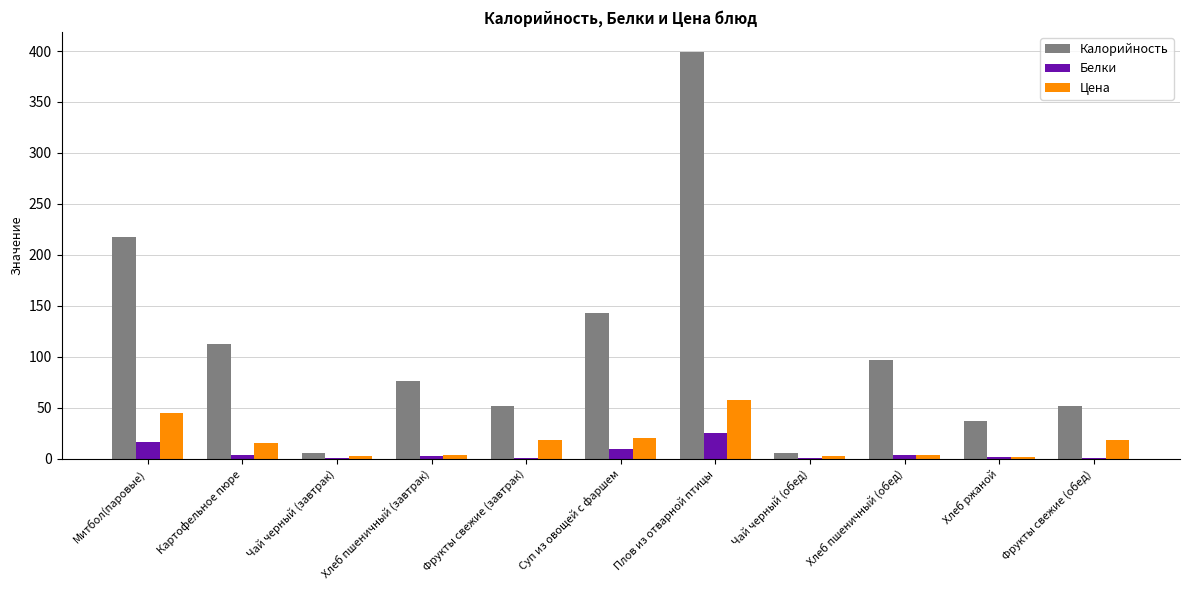

At which category does the chart reach its peak across all series?

Плов из отварной птицы